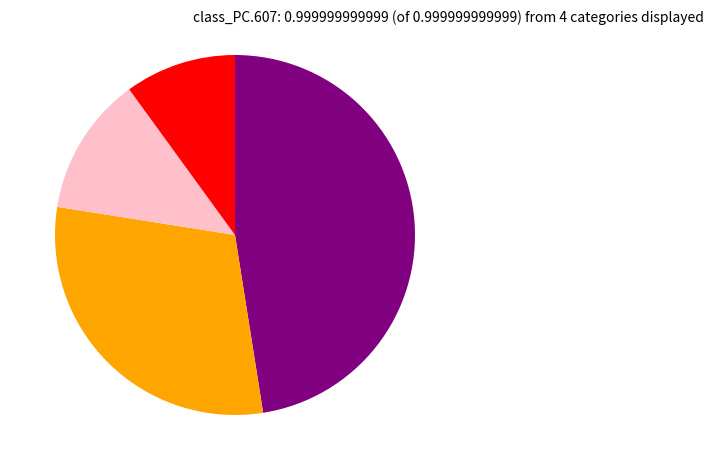

Is there any slice that represents more than half of the pie?

No